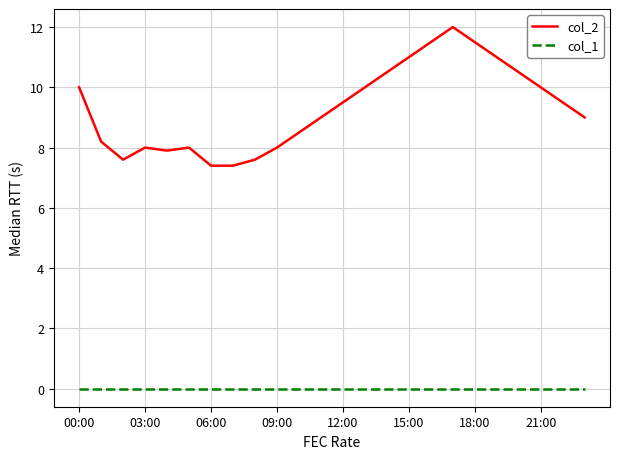

Which series has the largest range (max minus min)?

col_2